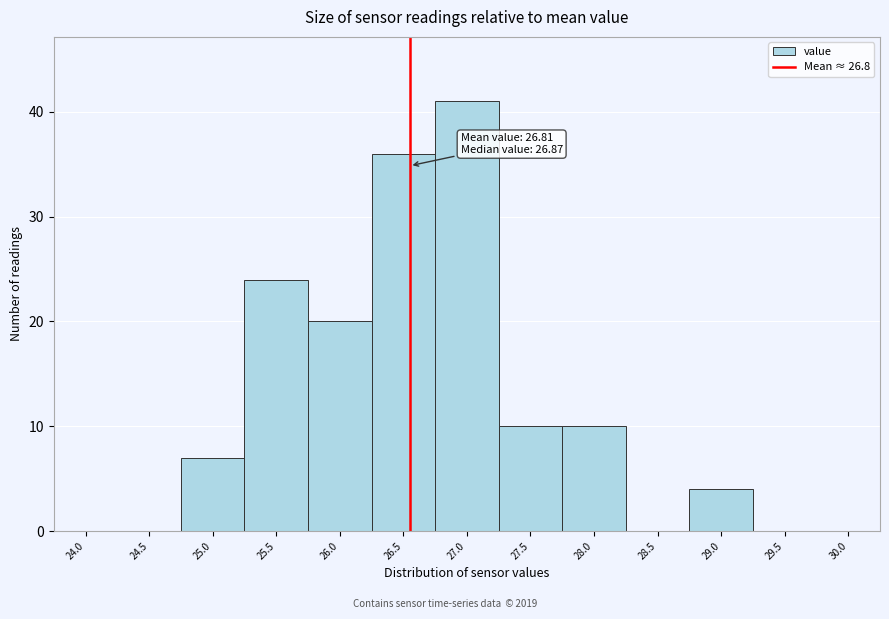

Reading left to right, what are all the values shown in this chart?

24.0=0	24.5=0	25.0=7	25.5=24	26.0=20	26.5=36	27.0=41	27.5=10	28.0=10	28.5=0	29.0=4	29.5=0	30.0=0